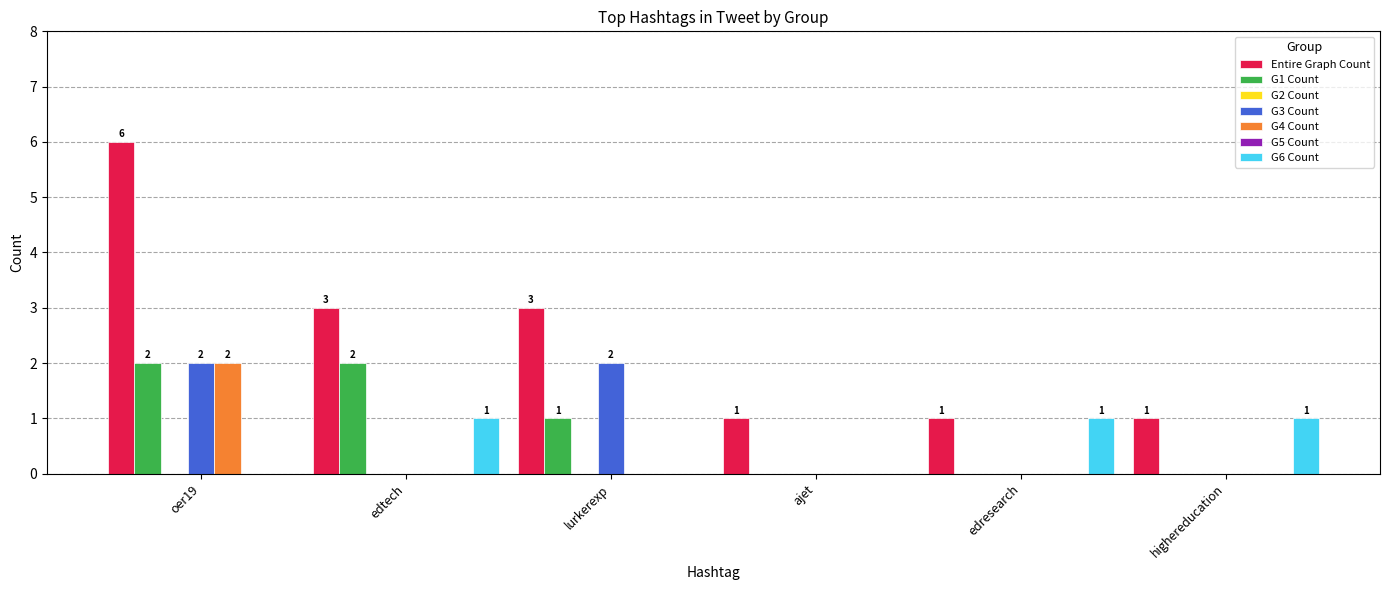

Reading right to left, transcribe all the data shown in this chart.

Entire Graph Count: 1	1	1	3	3	6
G1 Count: 0	0	0	1	2	2
G3 Count: 0	0	0	2	0	2
G4 Count: 0	0	0	0	0	2
G6 Count: 1	1	0	0	1	0